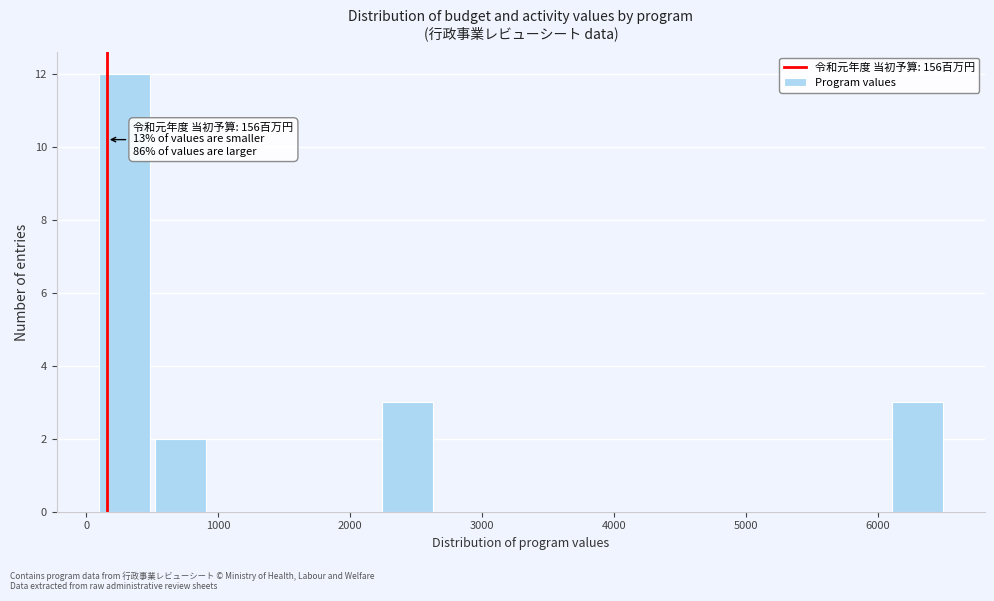

Which range on the x-axis has the tallest bar?

100 to 500